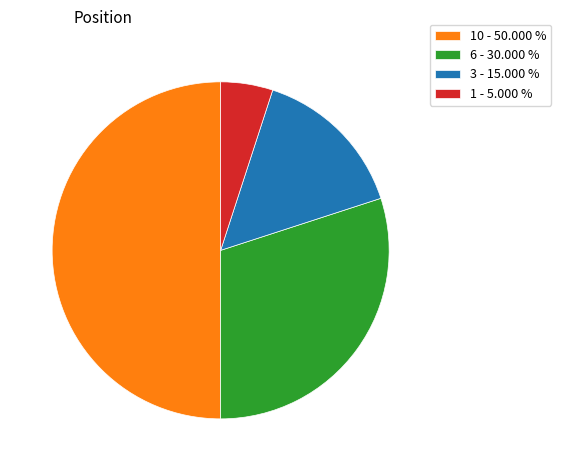

Is the sum of 1 - 5.000 % and 3 - 15.000 % greater than half?

No